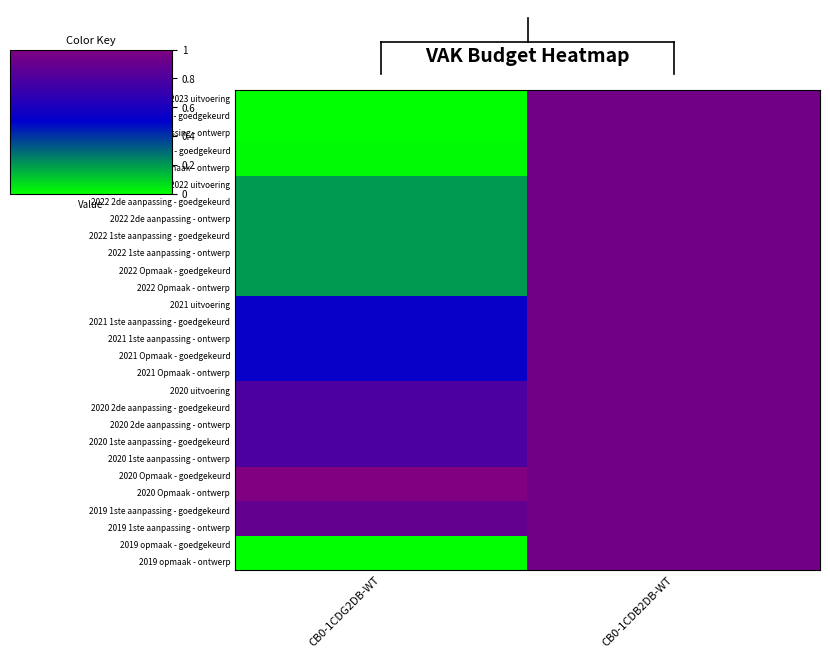

How many data points does each series have?

2